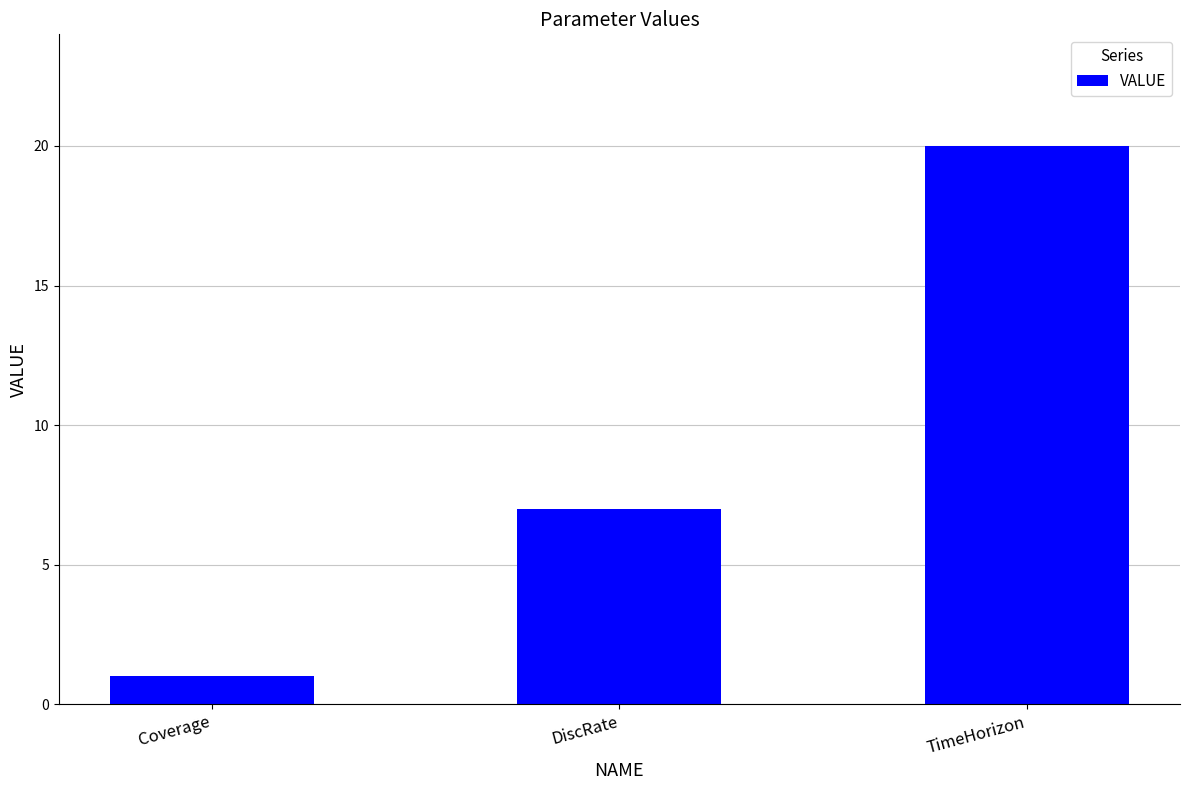

List the labels in order of value, largest first.

TimeHorizon, DiscRate, Coverage